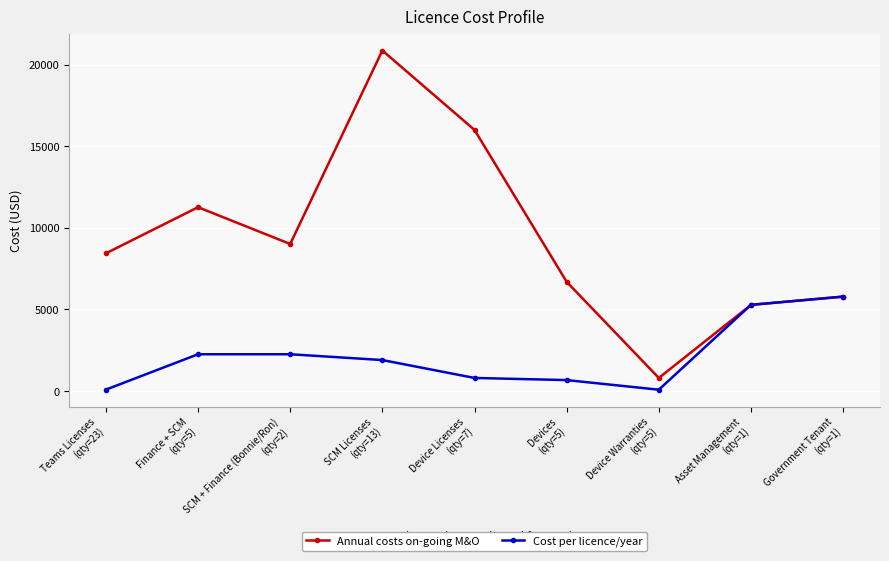

List the series in order of their peak value, highest first.

Annual costs on-going M&O, Cost per licence/year